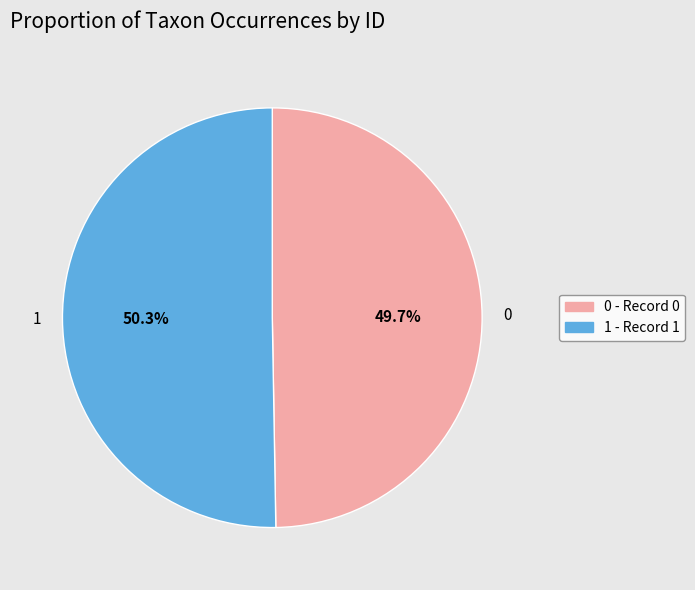

Does 1 account for over 50% of the chart?

Yes